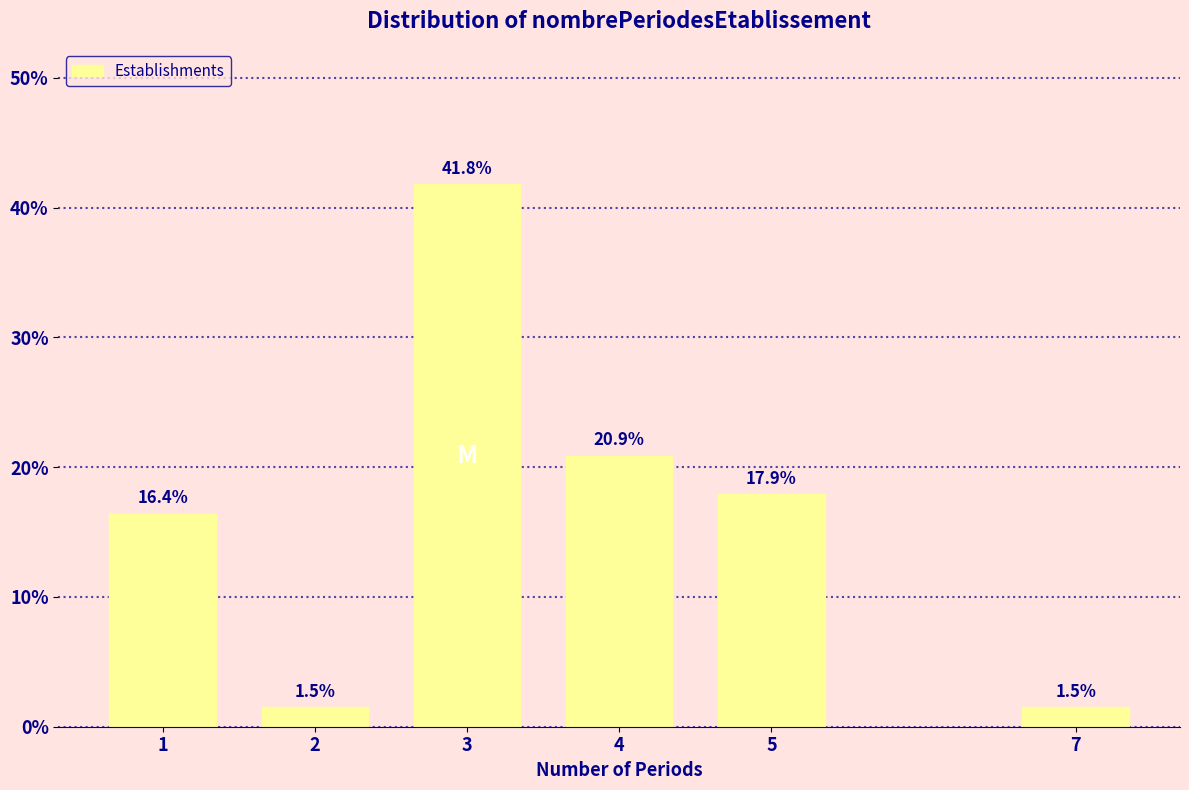

Reading right to left, what are all the values shown in this chart?

7=1.5	5=17.9	4=20.9	3=41.8	2=1.5	1=16.4